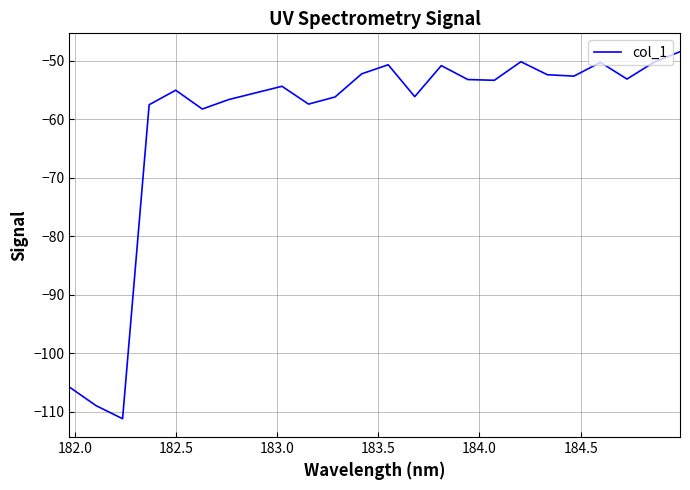

What is the difference between the maximum and minimum values?

62.7